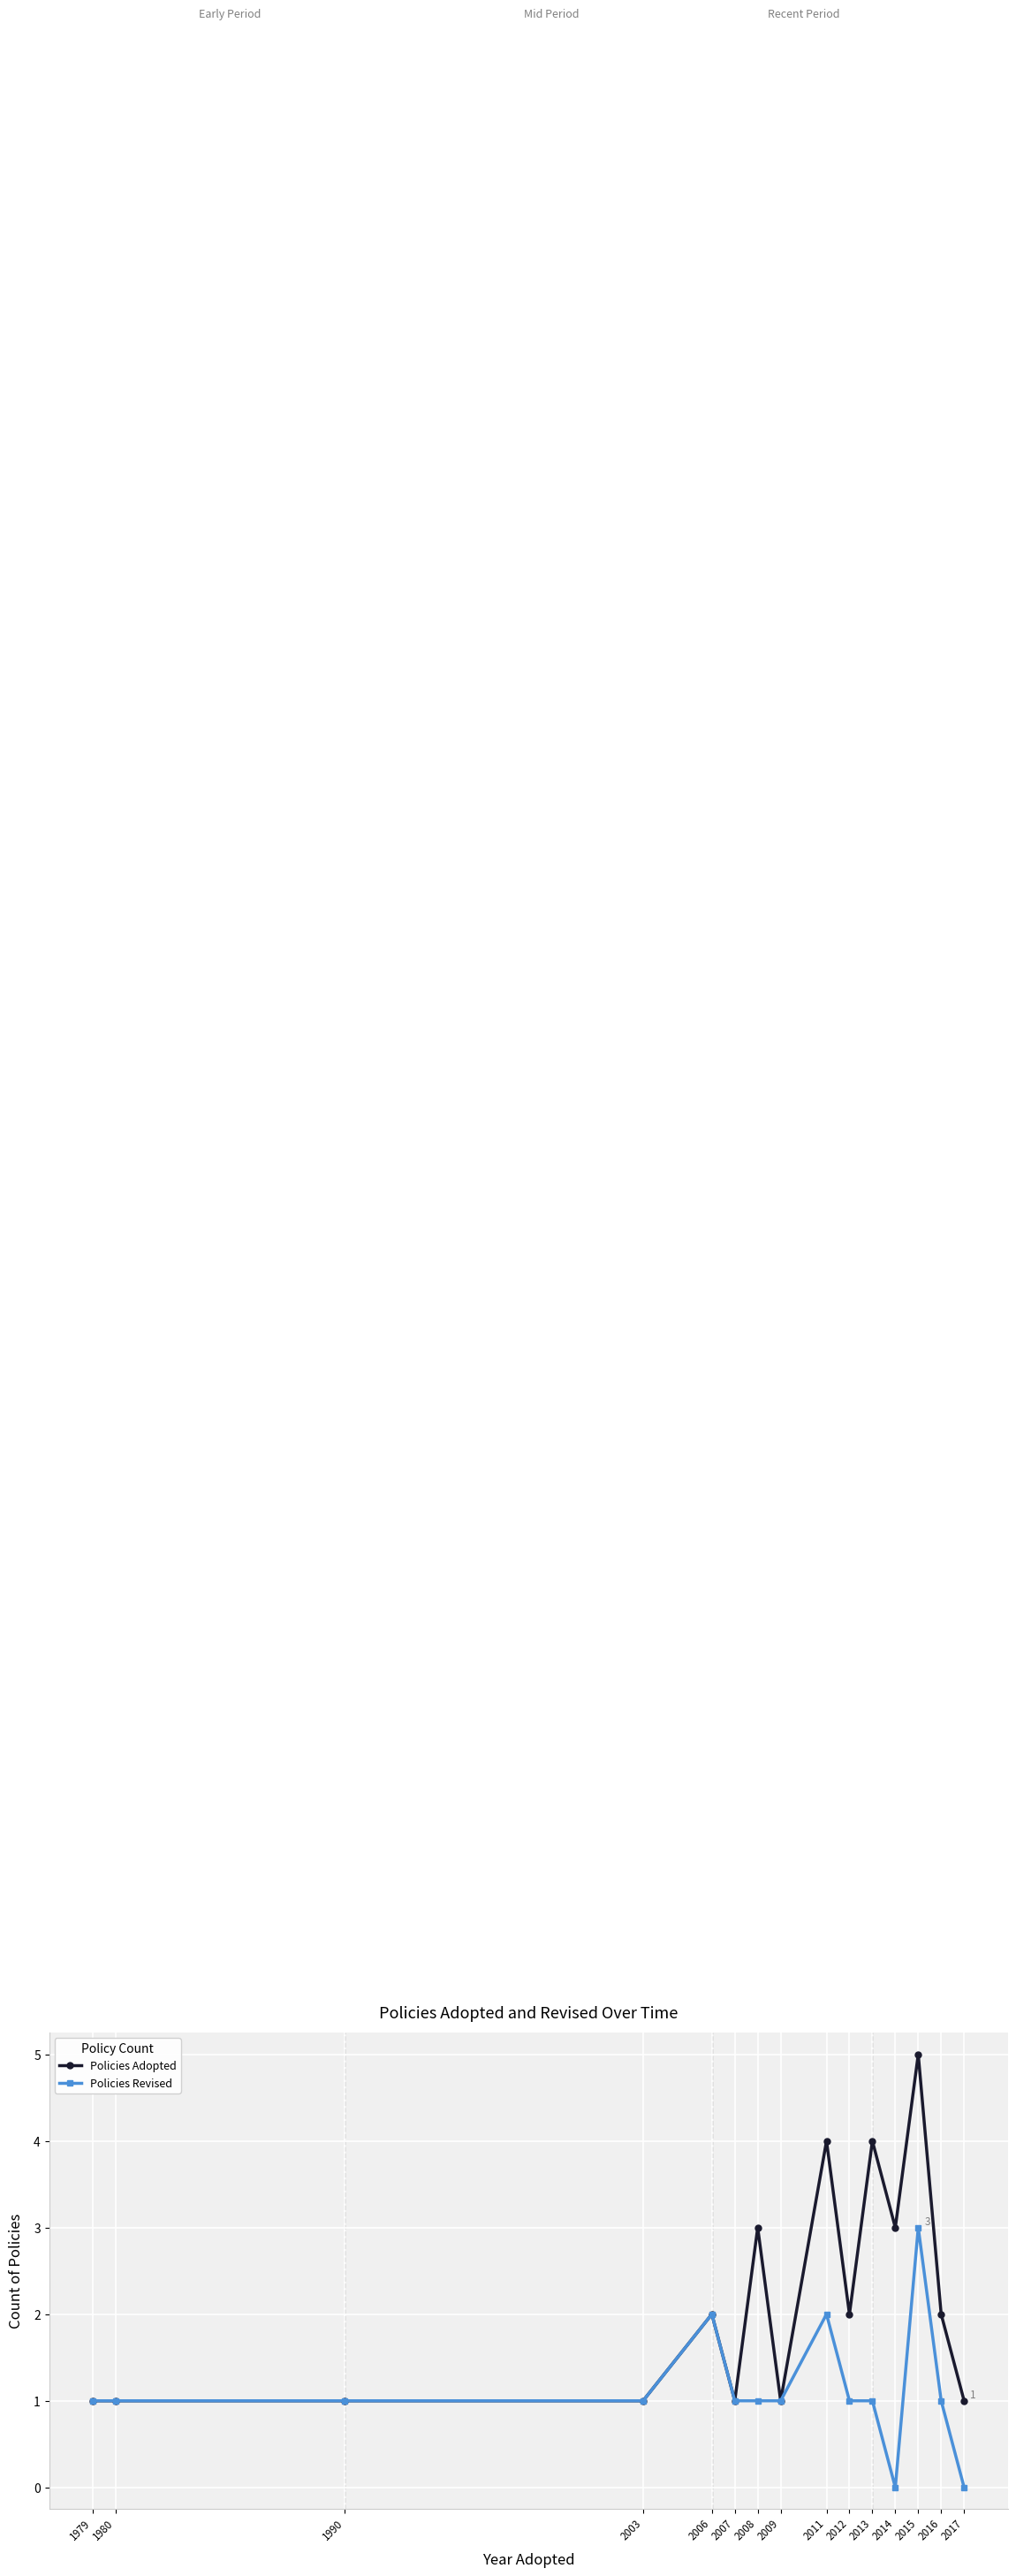

How many series are shown in this chart?

2